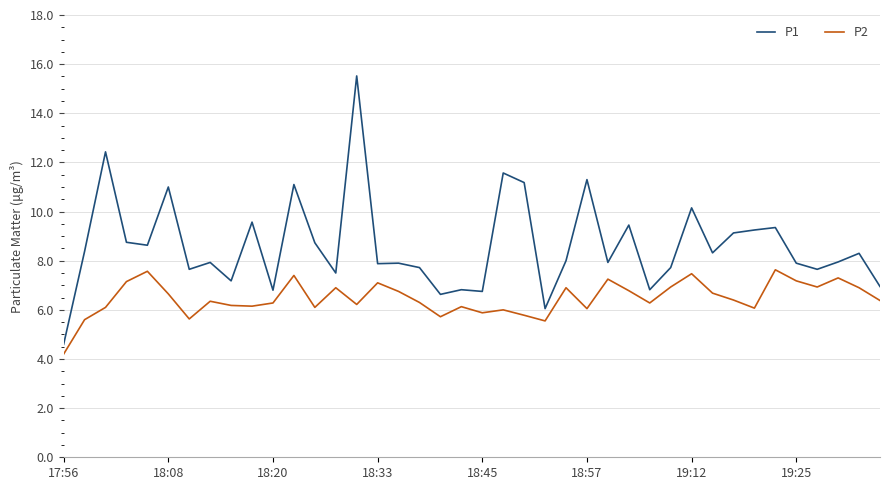

Which series has the widest spread of values?

P1